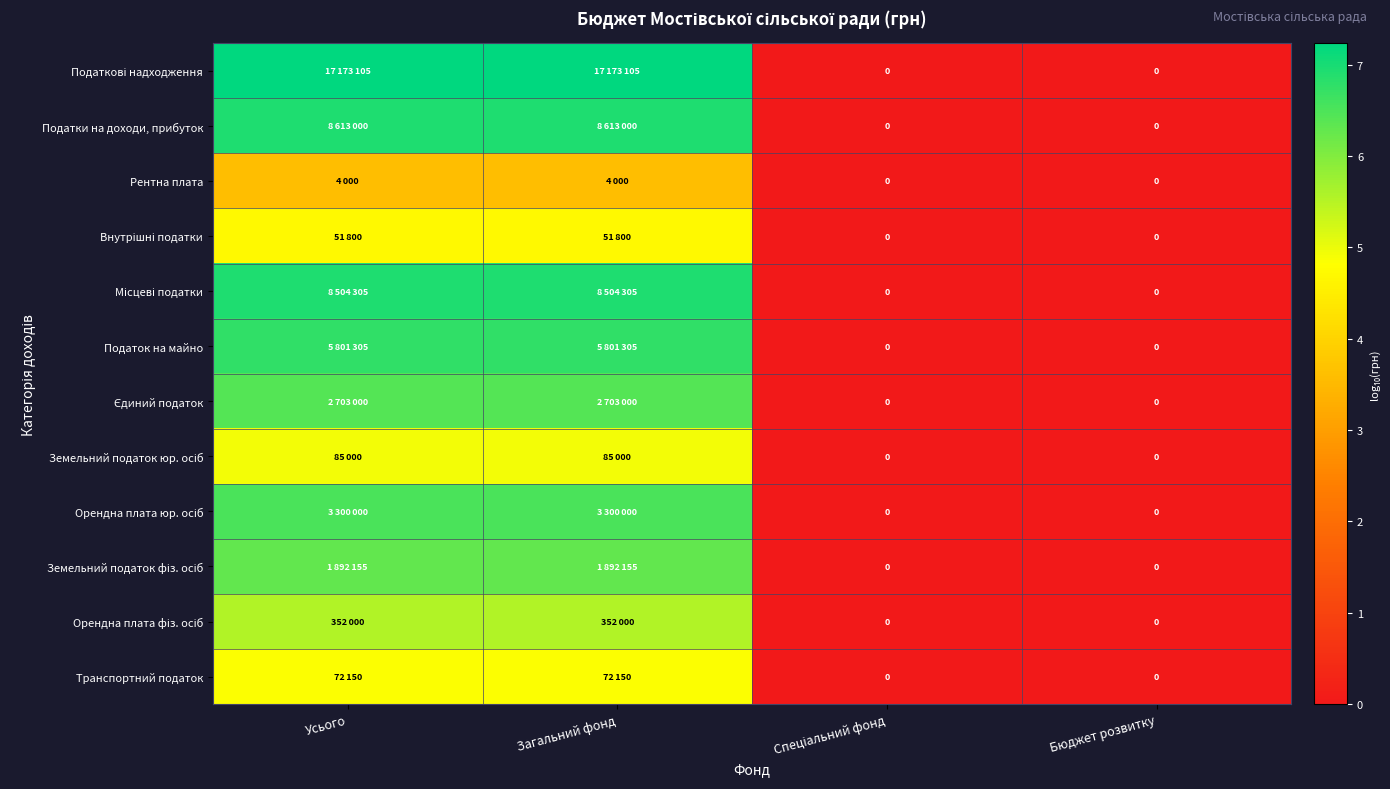

At which label does Податкові надходження first exceed 7?

Усього